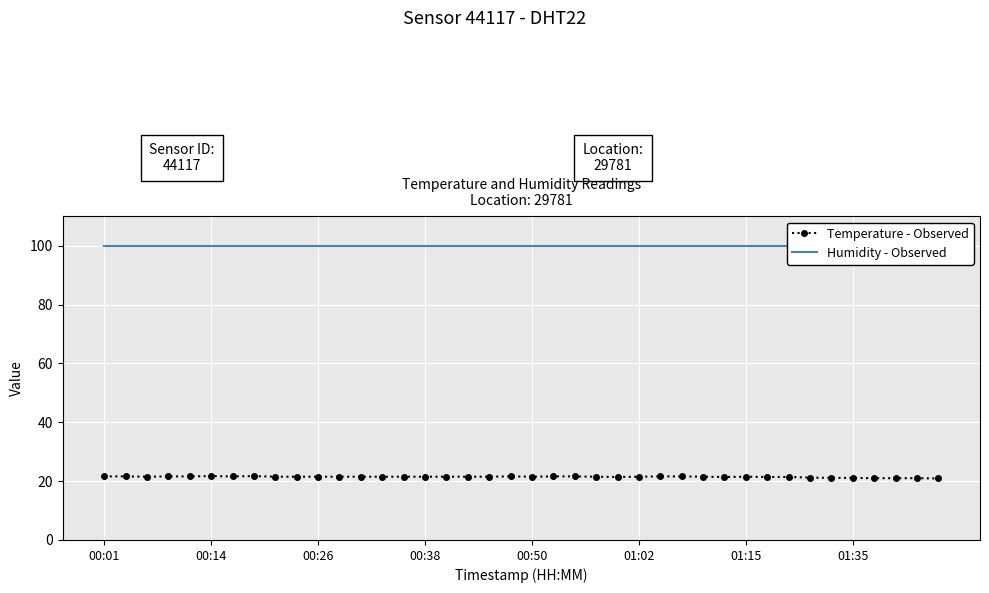

Is this an area chart (filled region under the line)?

No